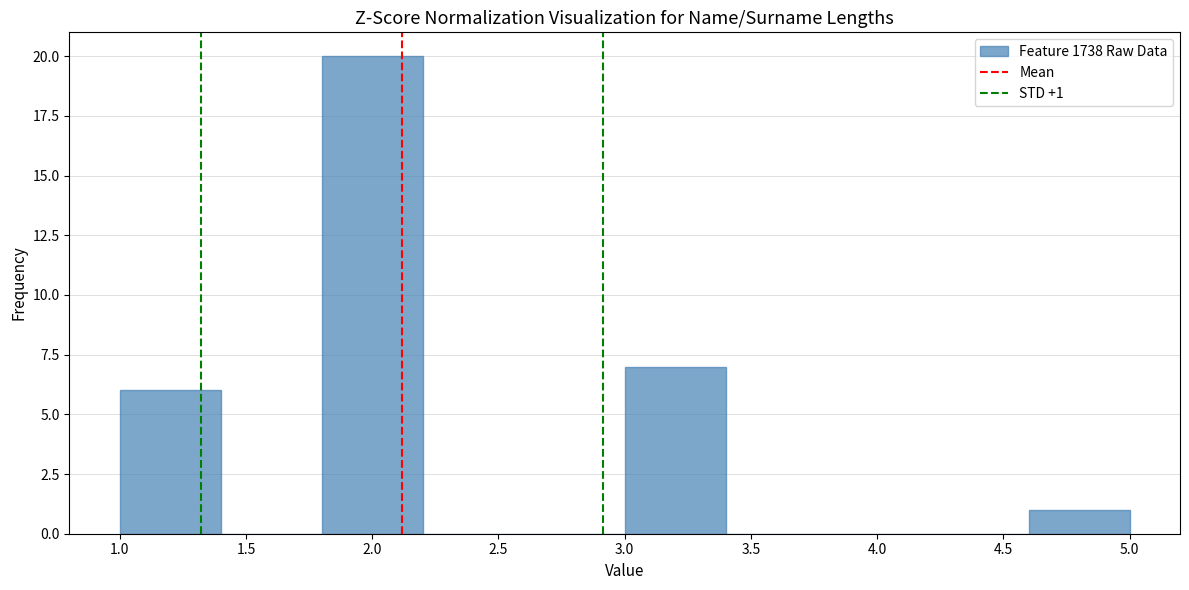

Which range on the x-axis has the tallest bar?

1.8 to 2.2